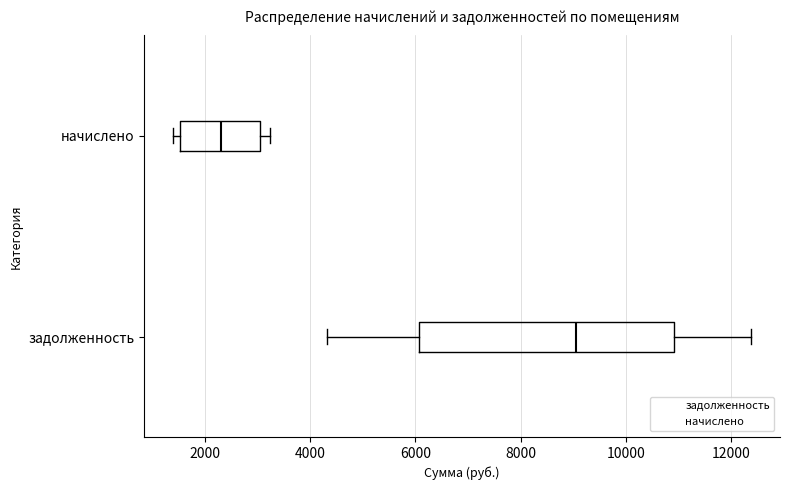

Which box's median line is the furthest to the right?

задолженность